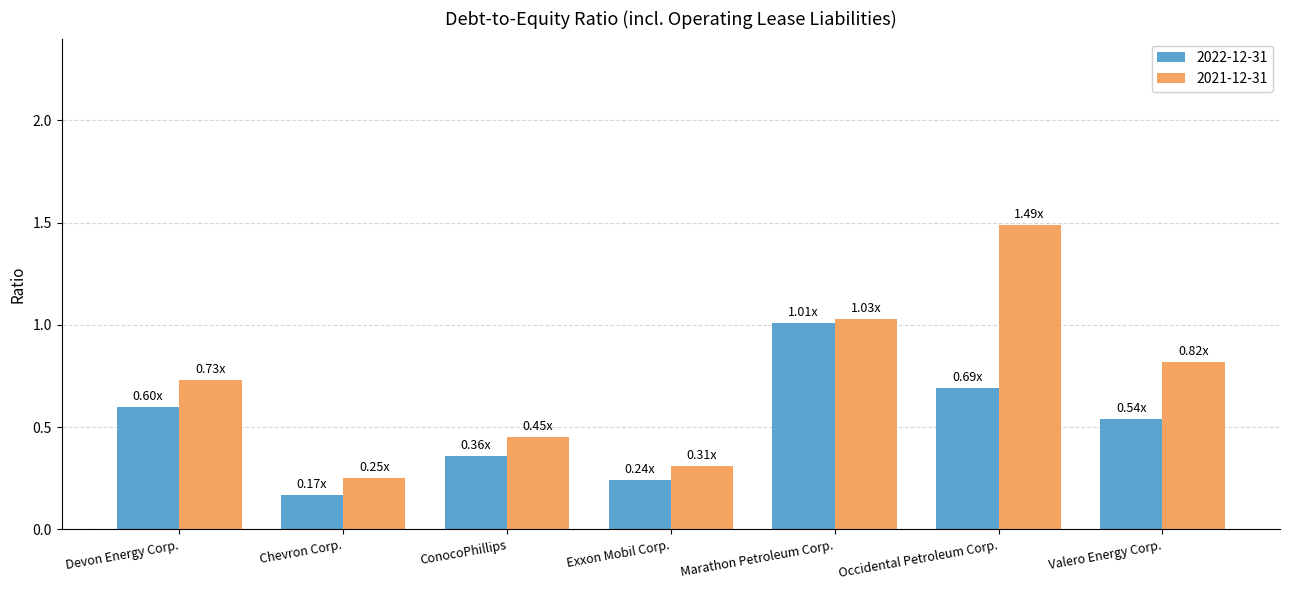

Which category has the lowest value in the 2022-12-31 series?

Chevron Corp.